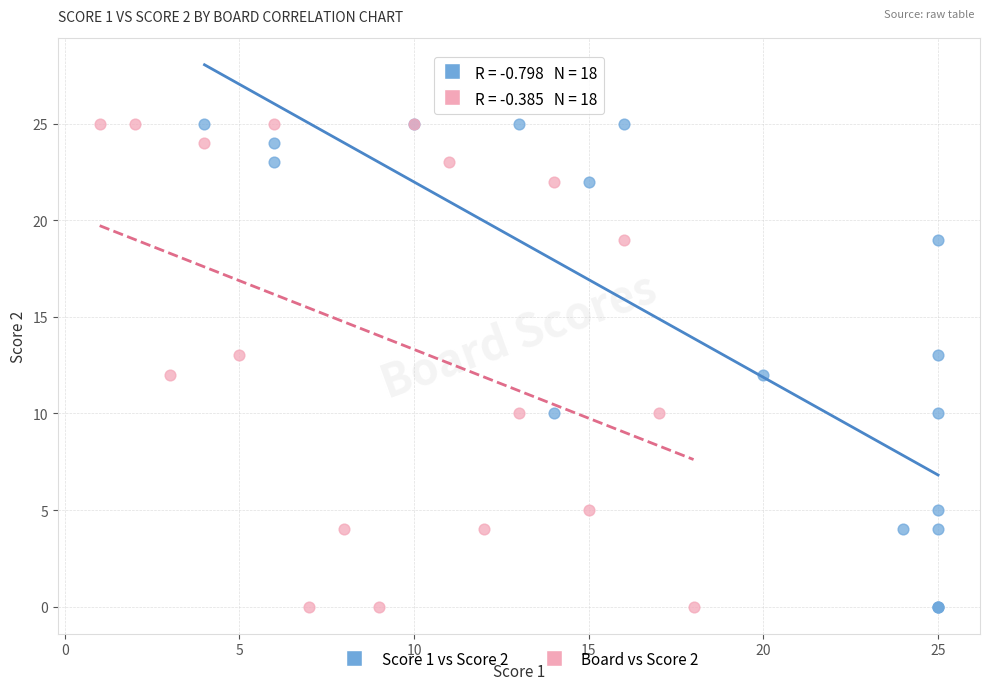

What are all the series names shown in the legend?

Score 1 vs Score 2, Board vs Score 2